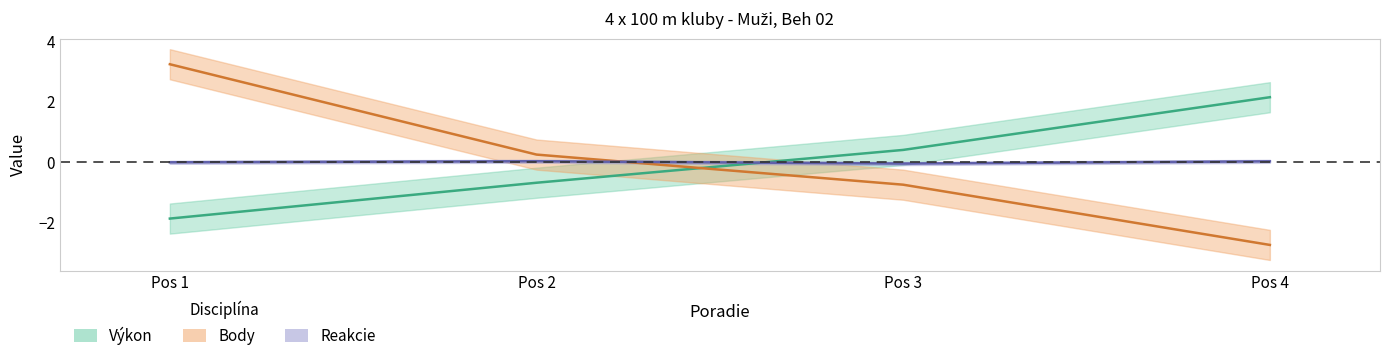

Reading left to right, extract all data points from this chart.

Výkon: -1.9	-0.7	0.4	2.2
Body: 3.2	0.2	-0.8	-2.8
Reakcie: -0.0	0.0	-0.0	0.0